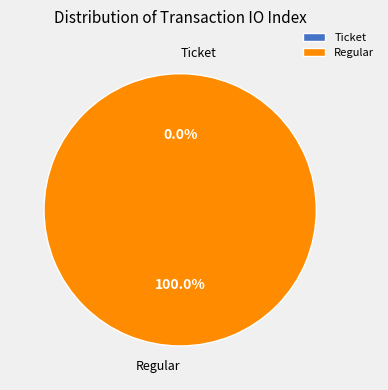

How many segments does this pie chart have?

2